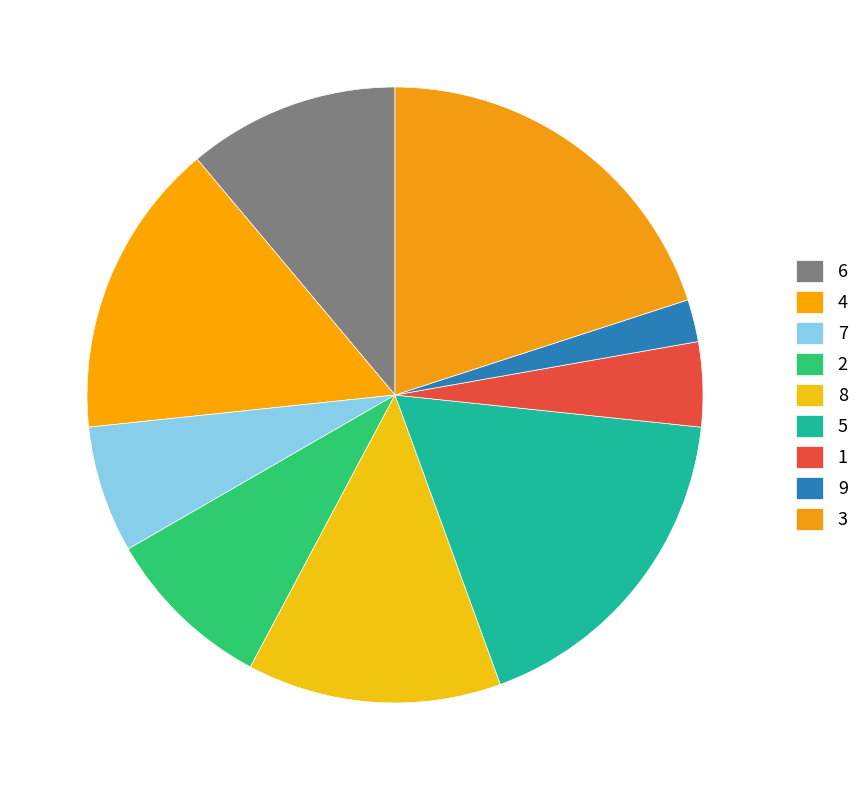

To the nearest percent, what portion does 3 represent?

20%